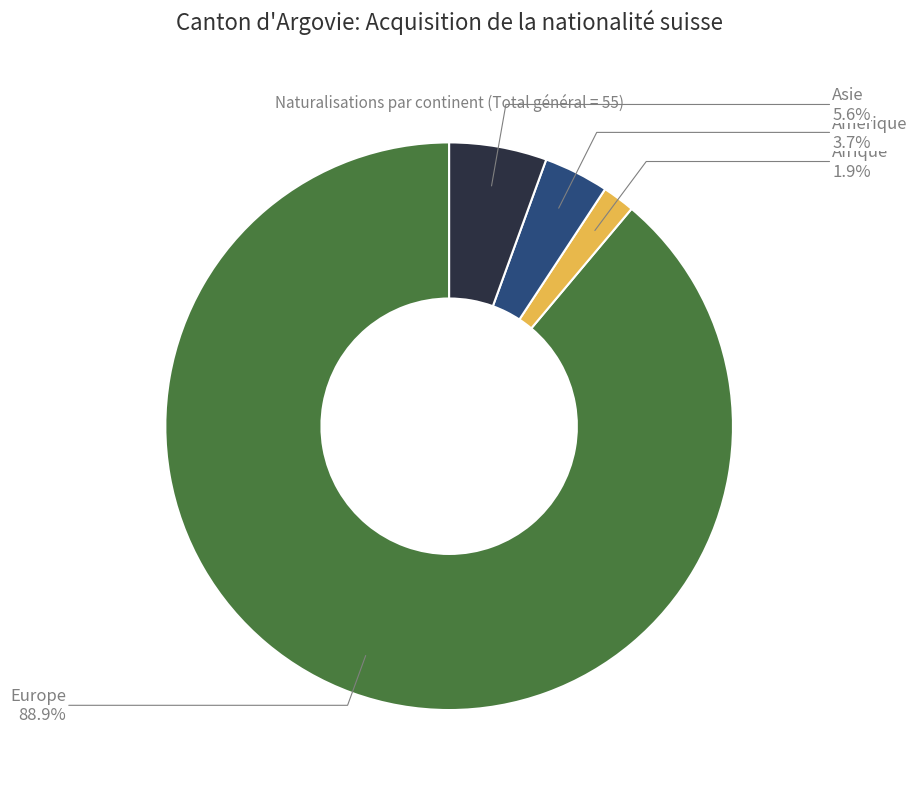

Approximately how many times larger is the value at Amérique compared to Asie?

0.7